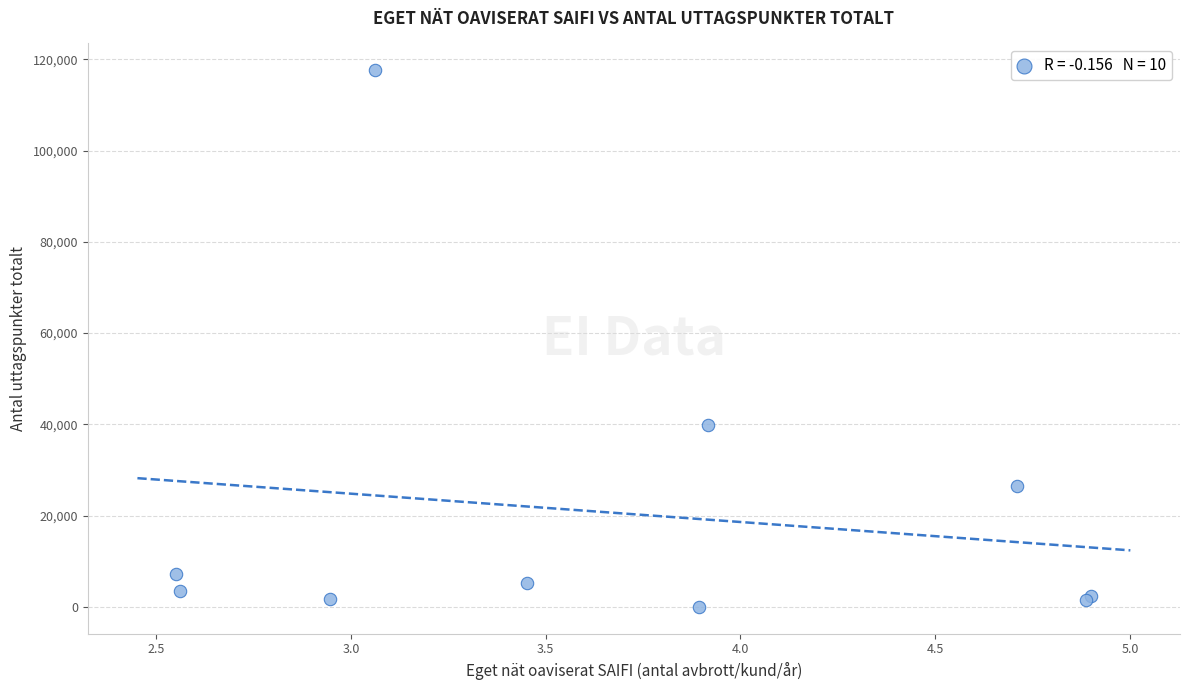

What Y value in the scatter plot is closest to 58803?

39847